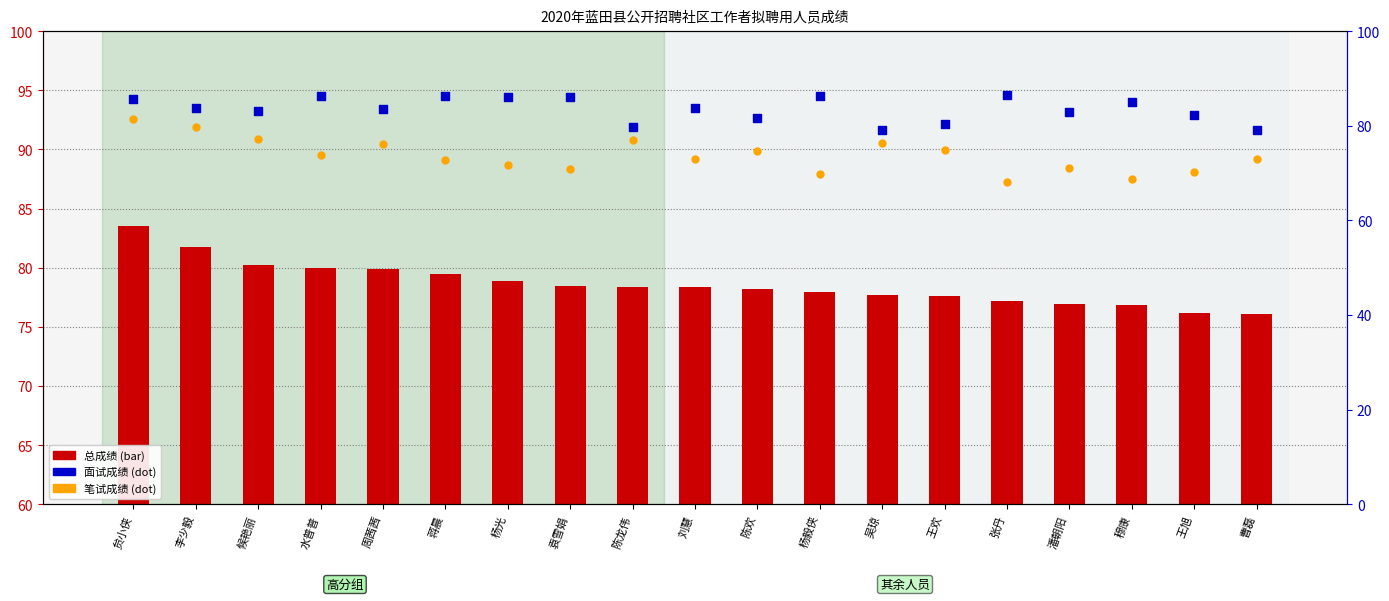

Which series reaches the minimum Y coordinate?

笔试成绩